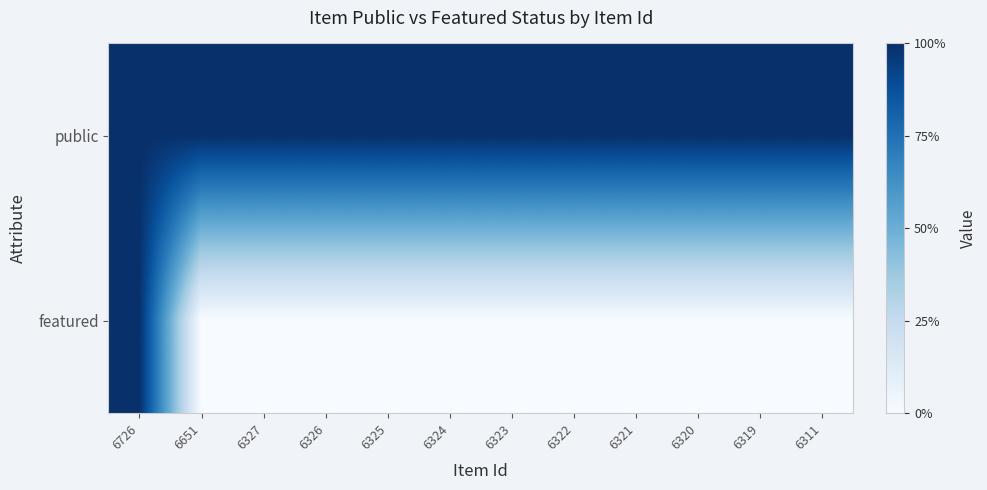

What is the total value across all series at 6322?

1